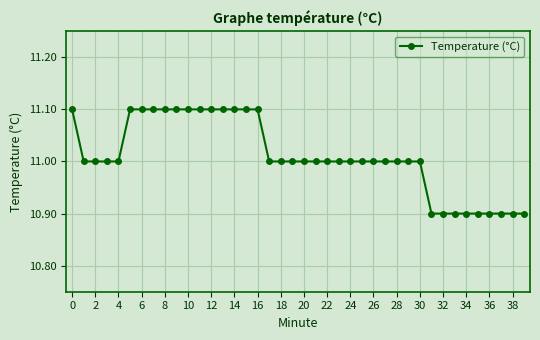

What is the smallest value displayed?

10.9